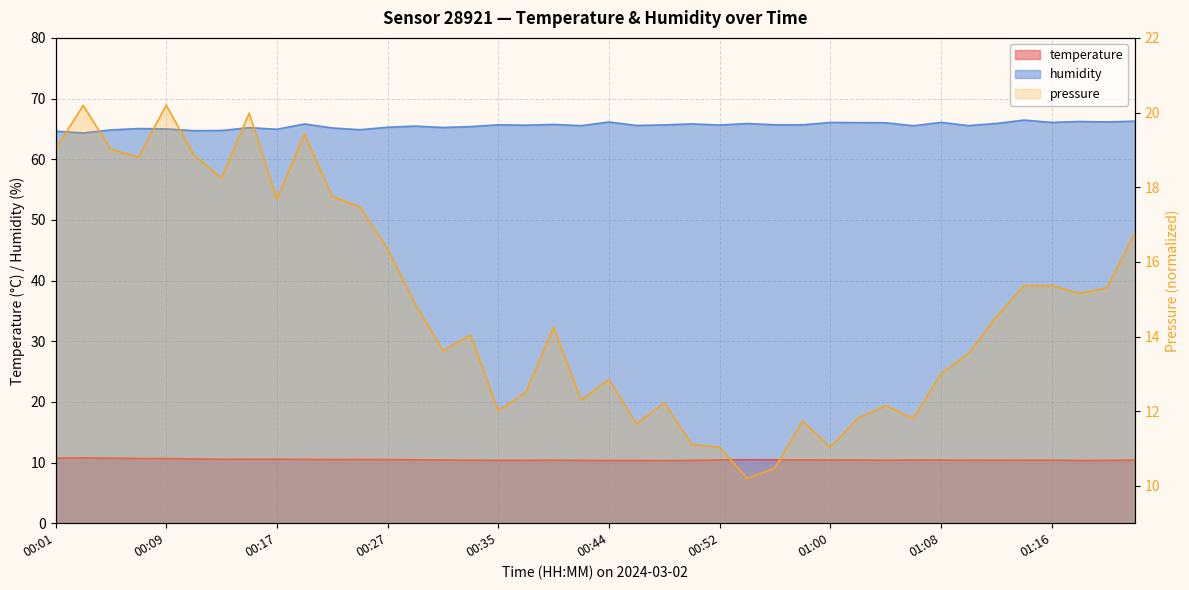

Rank the categories by temperature value from lowest to highest.

00:48, 00:44, 00:46, 01:18, 00:37, 00:41, 00:50, 01:20, 00:35, 00:33, 01:12, 00:39, 01:04, 01:10, 01:14, 01:16, 01:22, 01:08, 01:02, 01:06, 00:31, 00:52, 00:58, 01:00, 00:56, 00:29, 00:54, 00:21, 00:27, 00:23, 00:19, 00:13, 00:15, 00:17, 00:11, 00:07, 00:09, 00:01, 00:05, 00:03